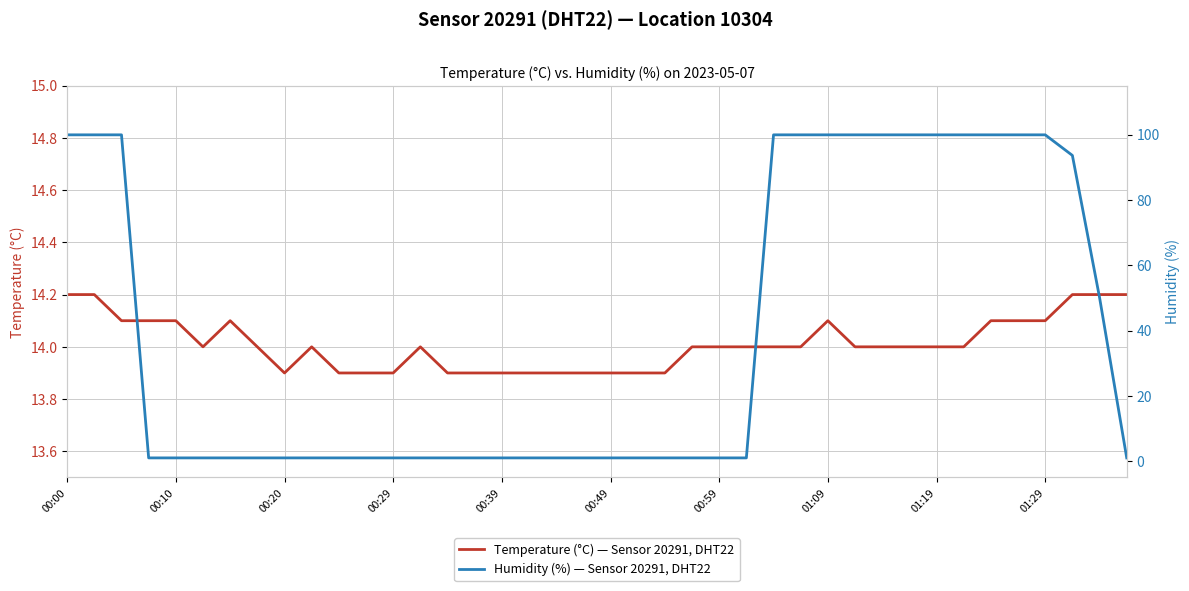

At how many categories does at least one series exceed 14?

20